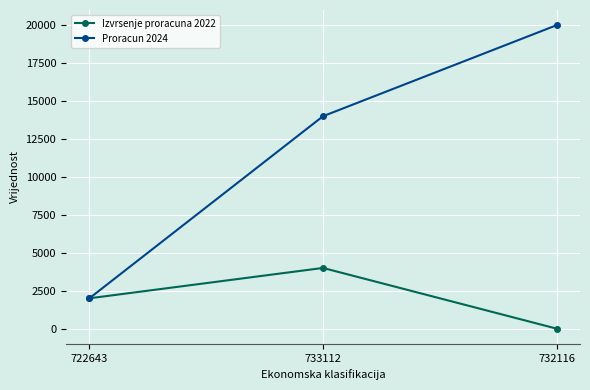

What is the sum of all Izvrsenje proracuna 2022 values?

6000